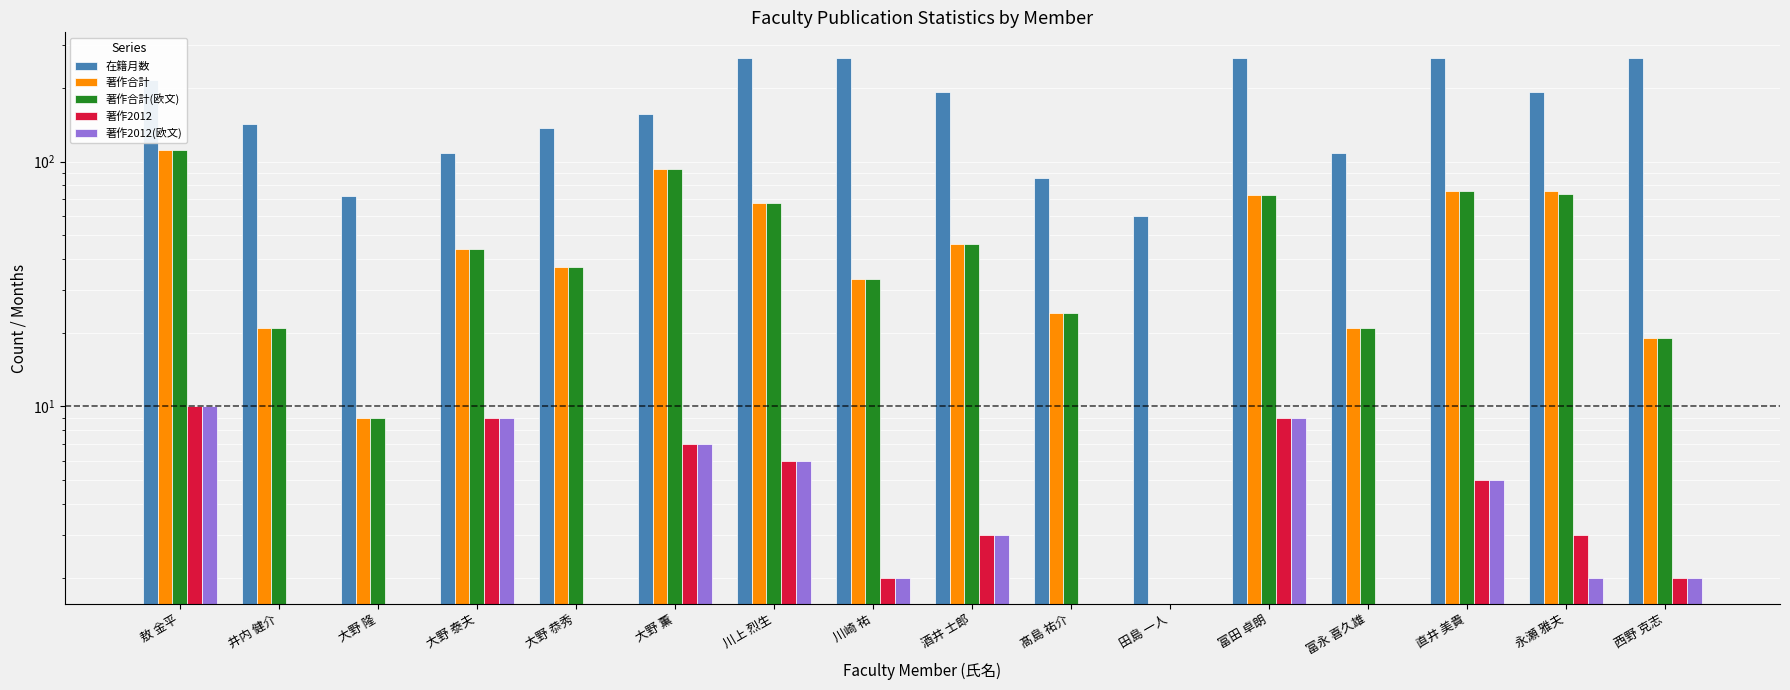

Is it true that 著作合計(欧文) equals 74 at 永瀬 雅夫?

True